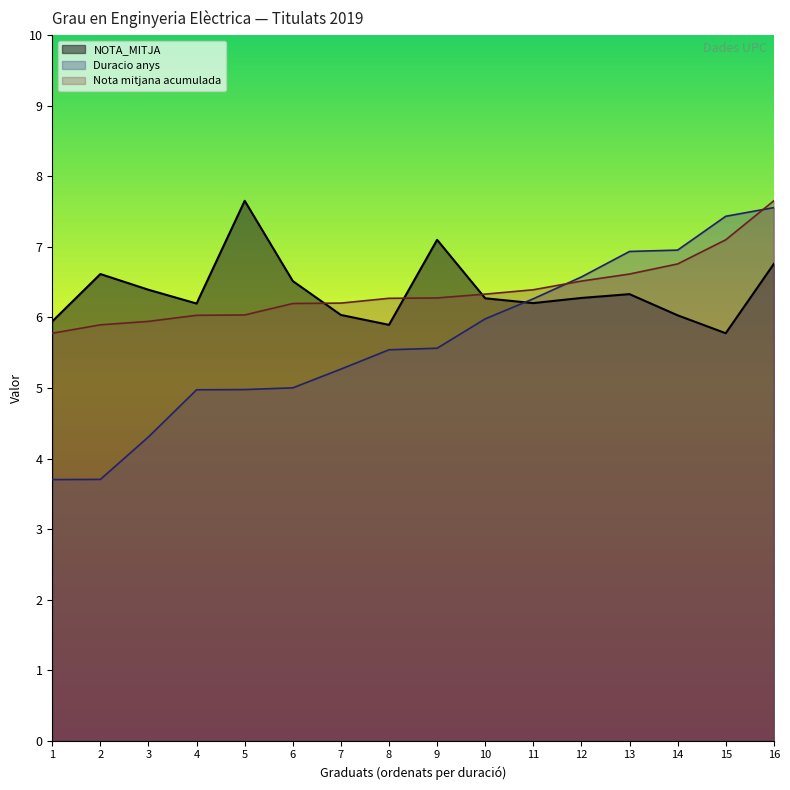

What is the maximum value shown in the chart?

7.7